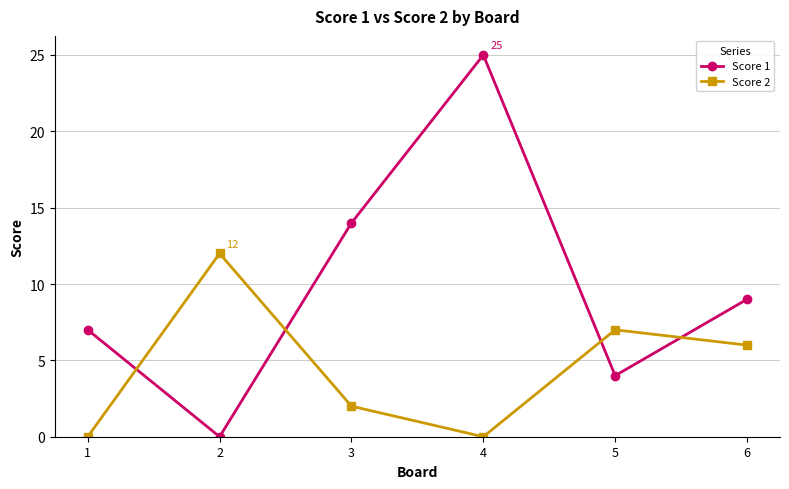

What is the spread (max minus min) of values at 4?

25